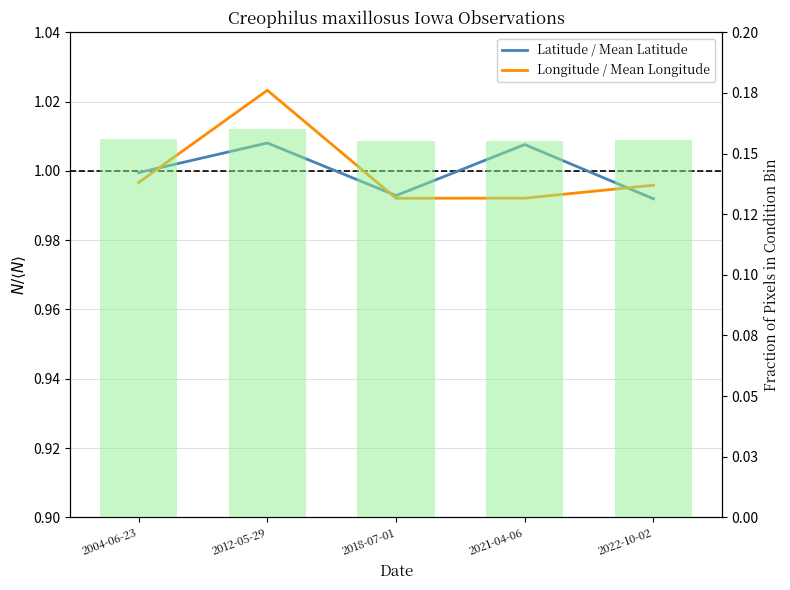

Are the bars horizontal?

No